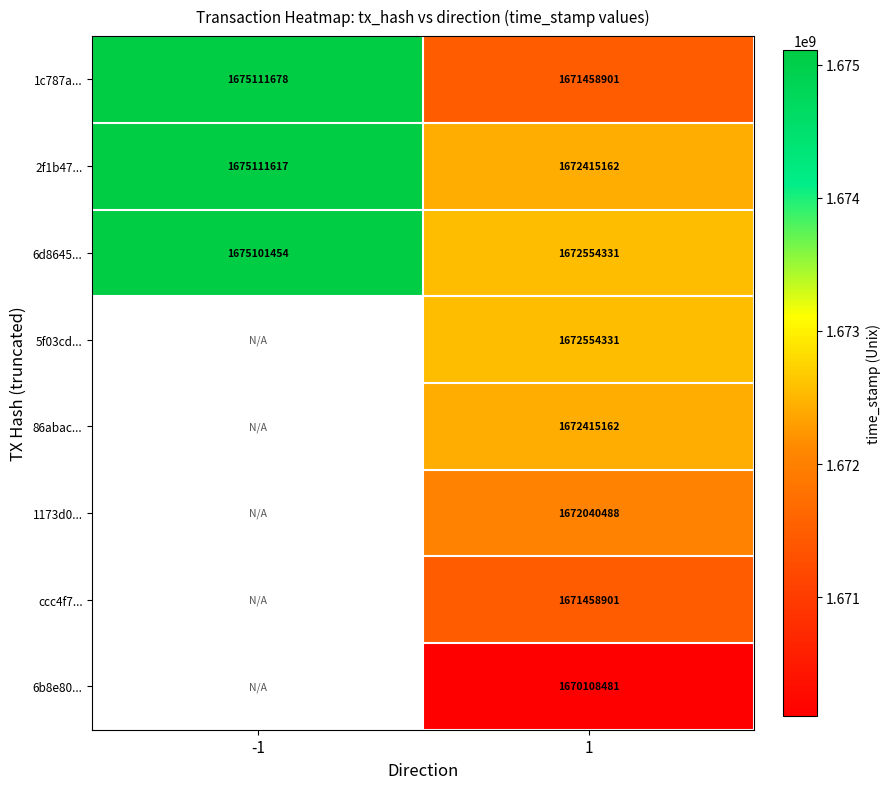

Where is 2f1b47... nearest to the value 1673763389?

1